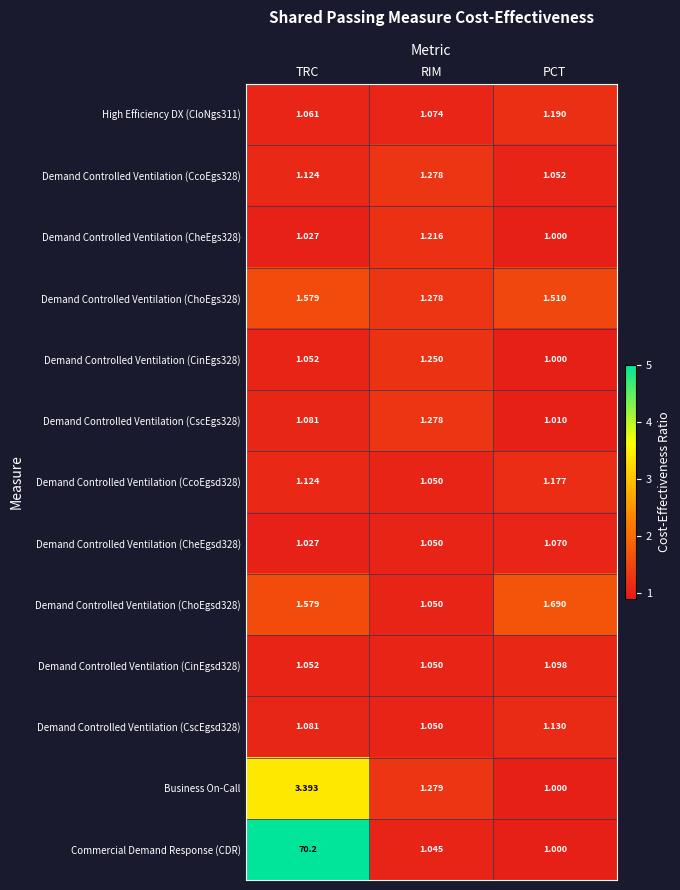

Which series has the largest total across all categories?

Commercial Demand Response (CDR)